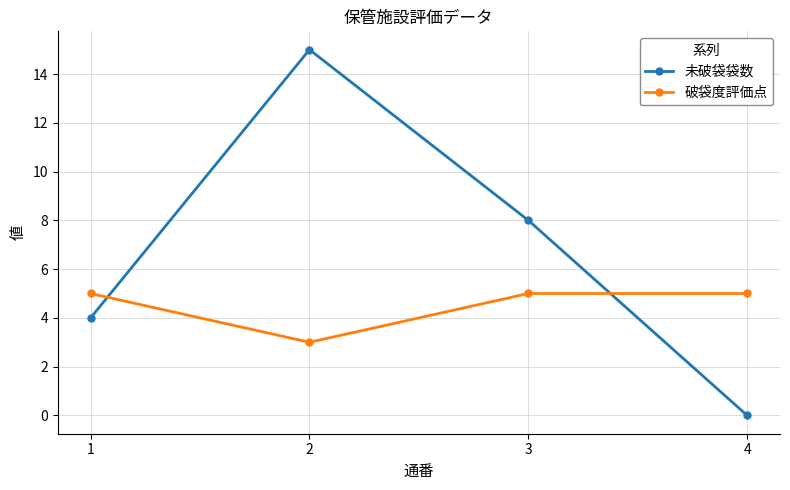

How many data points in 未破袋袋数 are less than 8?

2